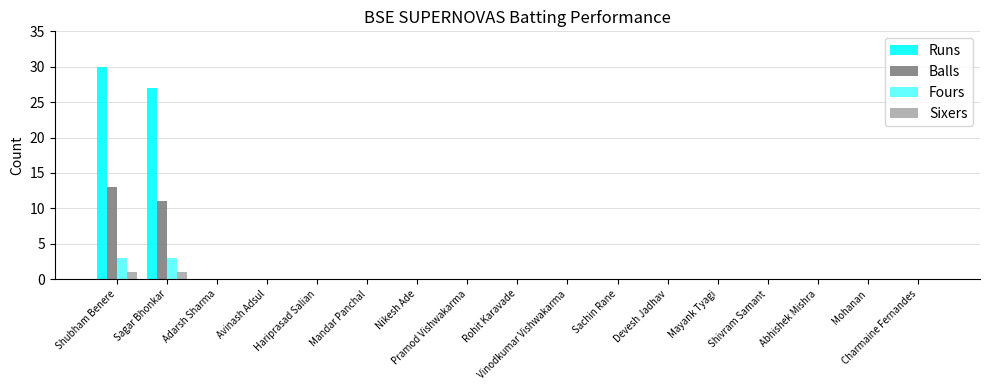

Rank the categories by Sixers value from lowest to highest.

Adarsh Sharma, Avinash Adsul, Hariprasad Salian, Mandar Panchal, Nikesh Ade, Pramod Vishwakarma, Rohit Karavade, Vinodkumar Vishwakarma, Sachin Rane, Devesh Jadhav, Mayank Tyagi, Shivram Samant, Abhishek Mishra, Mohanan, Charmaine Fernandes, Shubham Benere, Sagar Bhonkar